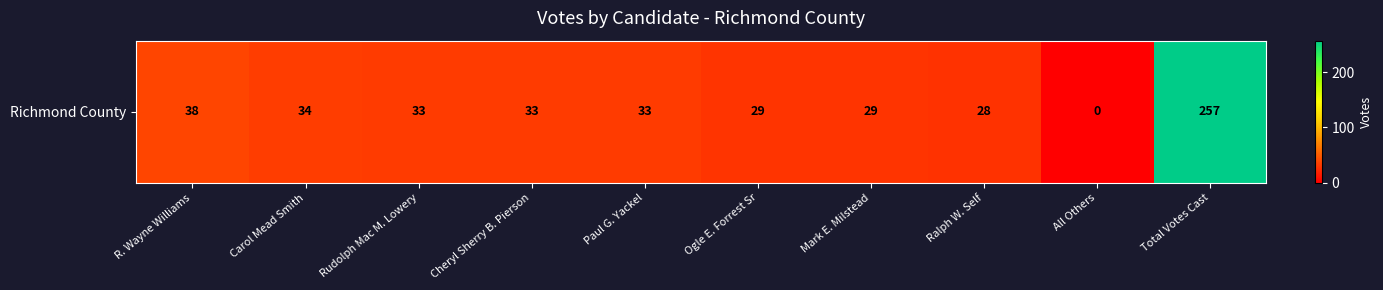

What is the change in value from All Others to Total Votes Cast?

+257